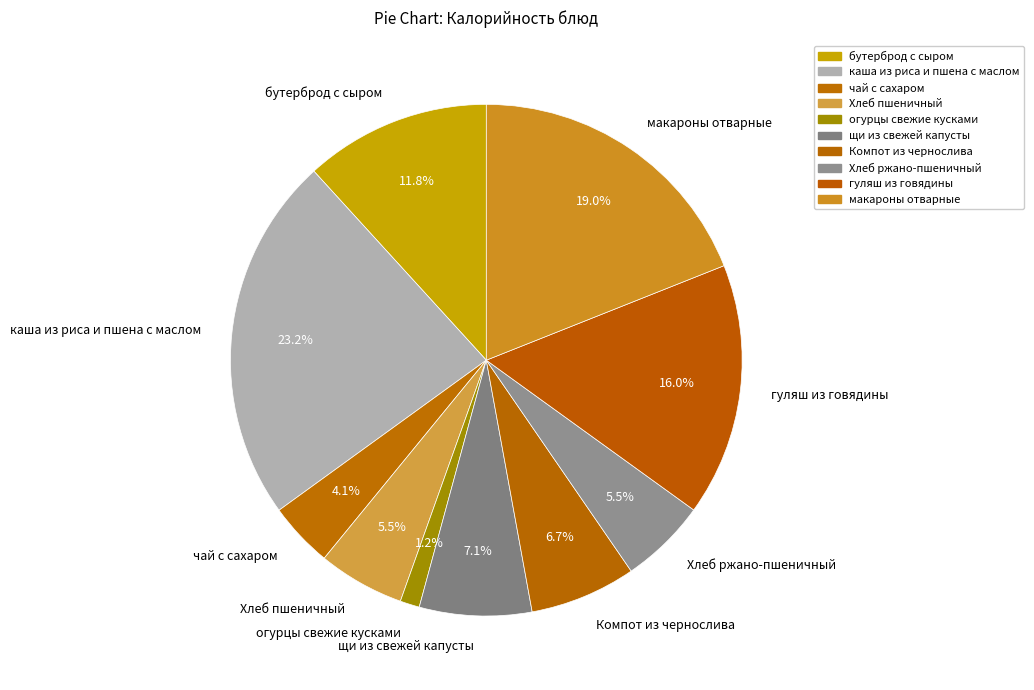

How many slices are in this pie chart?

10